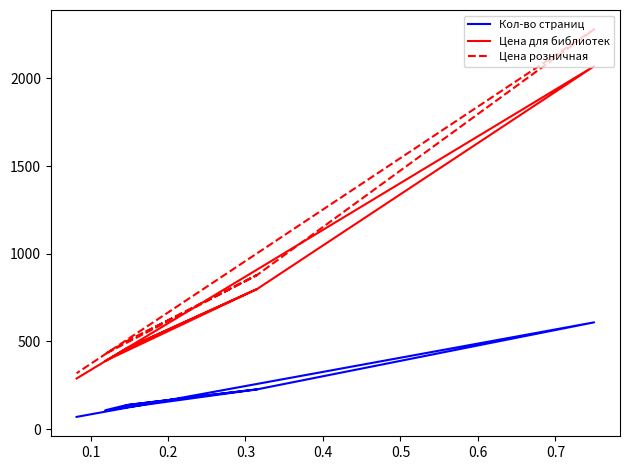

How many interior local valleys does the Цена розничная series have?

1